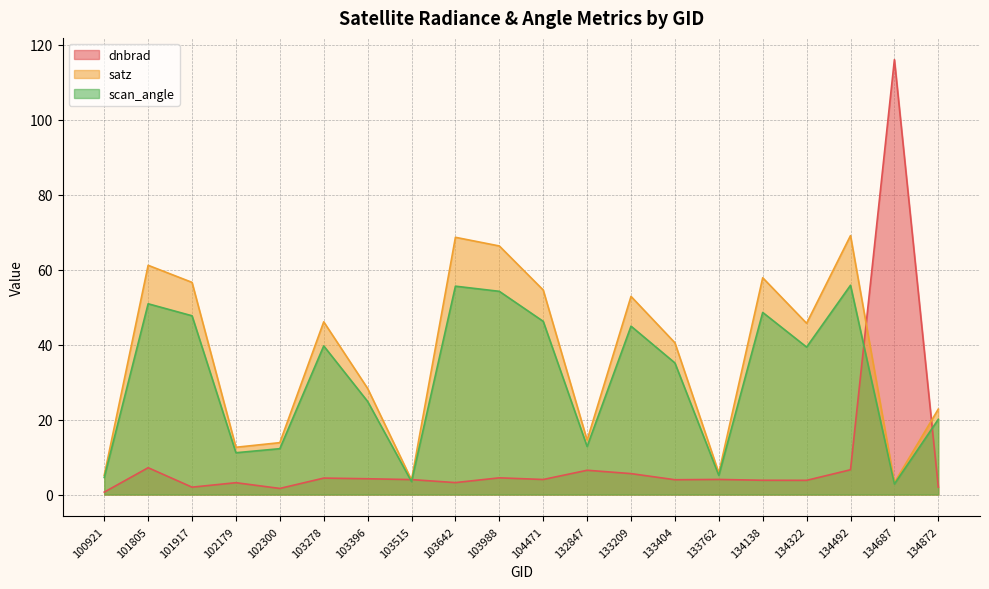

Rank the categories by scan_angle value from lowest to highest.

134687, 103515, 100921, 133762, 102179, 102300, 132847, 134872, 103396, 133404, 134322, 103278, 133209, 104471, 101917, 134138, 101805, 103988, 103642, 134492